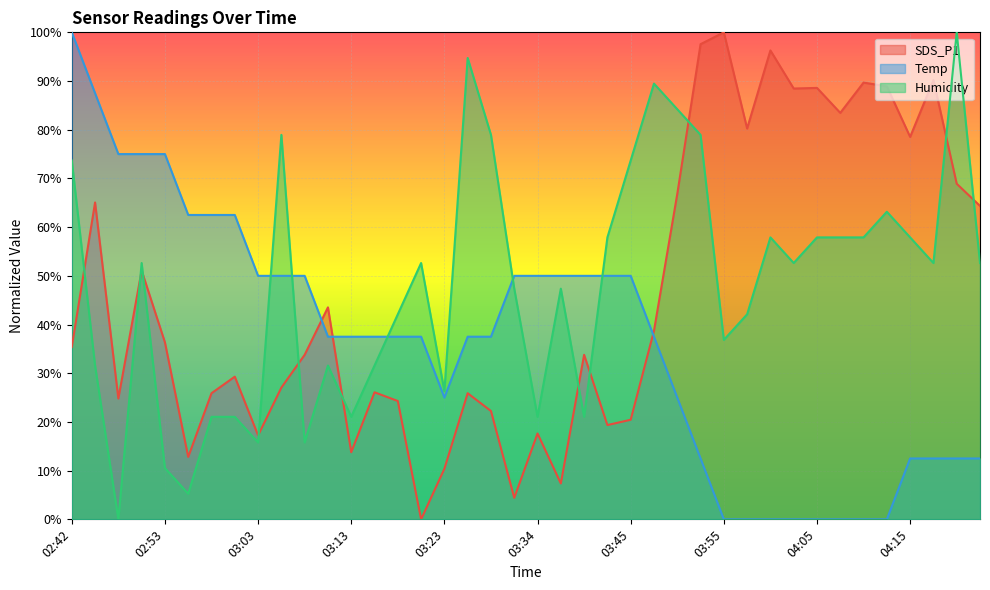

List the series in order of their peak value, lowest first.

SDS_P1, Temp, Humidity